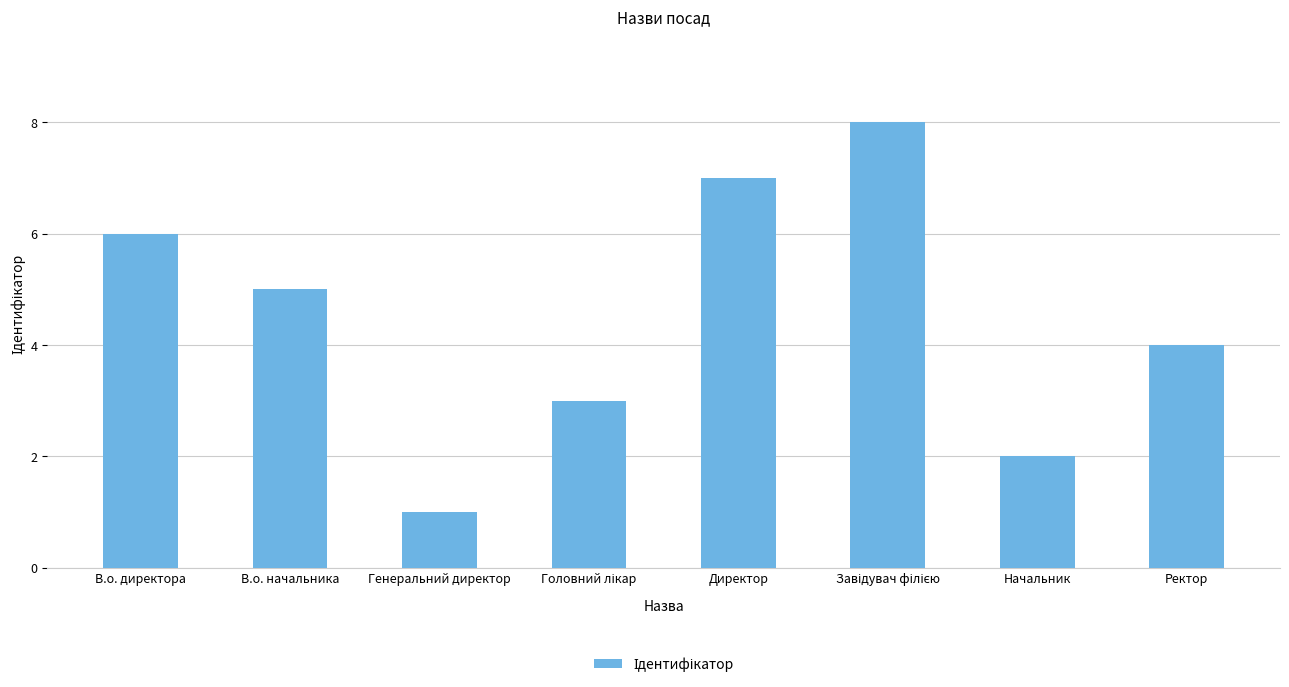

What is the difference between the second highest and second lowest values?

5